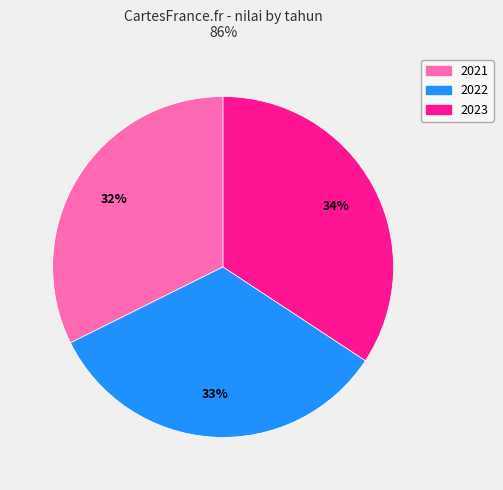

How many slices are in this pie chart?

3